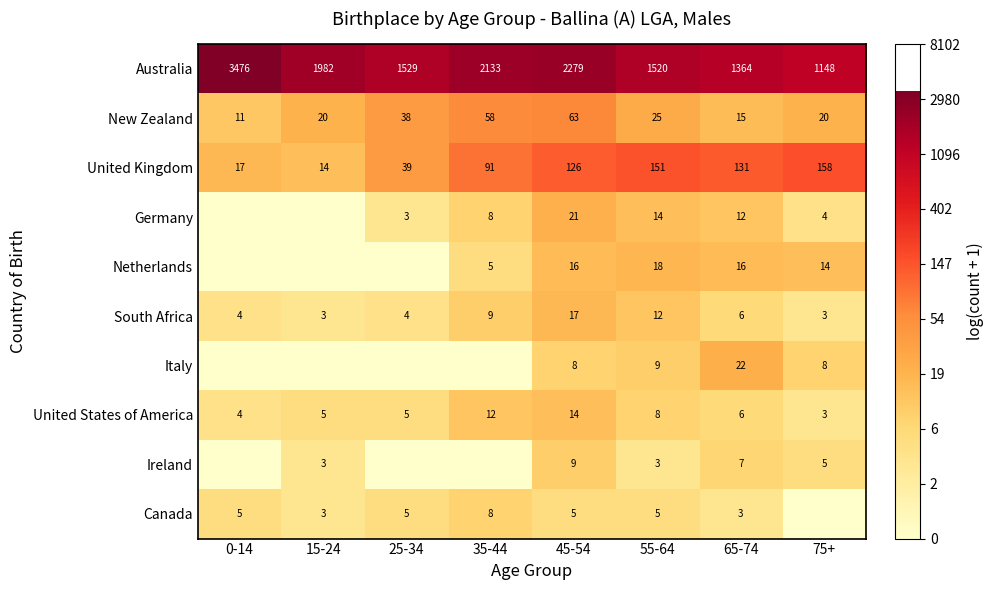

What is the total value across all series at 45-54?

2558